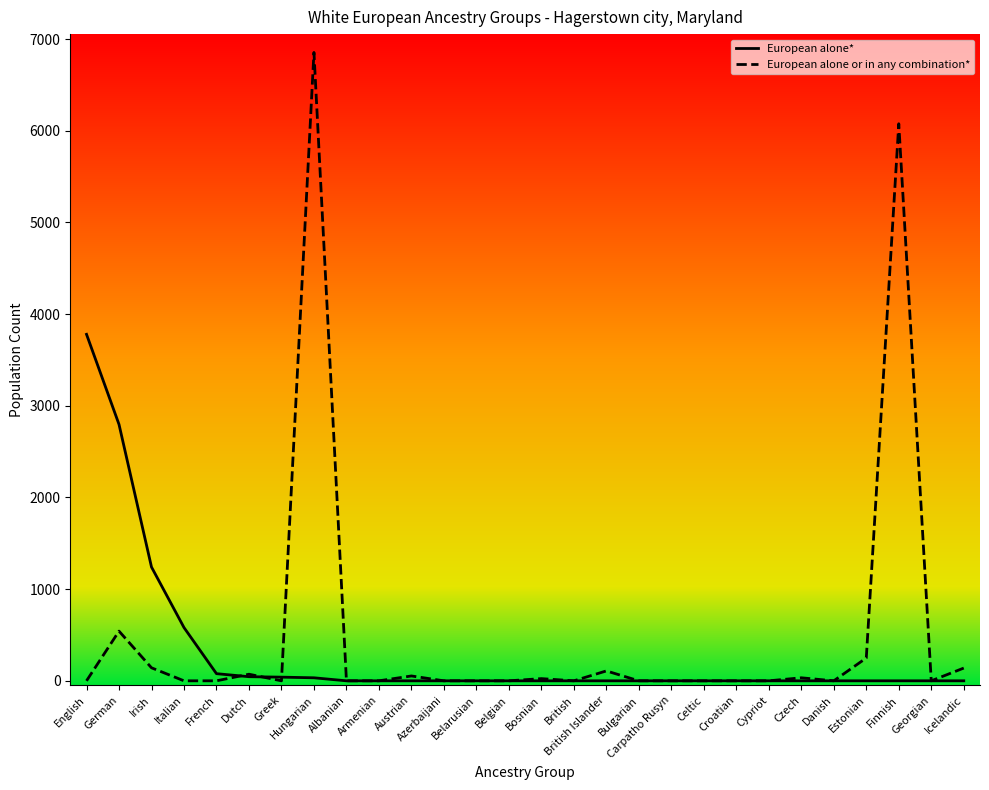

What are all the series names shown in the legend?

European alone*, European alone or in any combination*